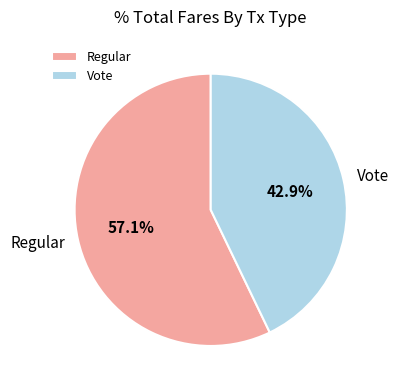

How many slices are in this pie chart?

2